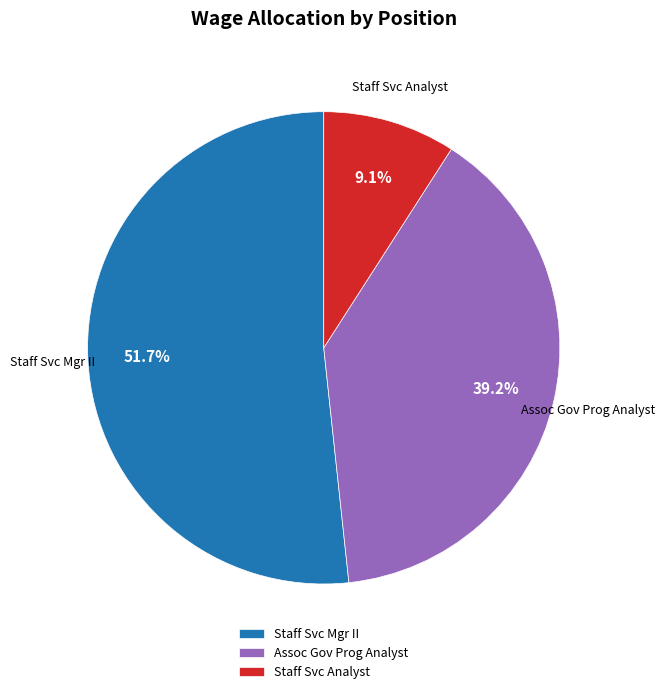

What is the ratio of the value at Staff Svc Mgr II to the value at Staff Svc Analyst?

5.7